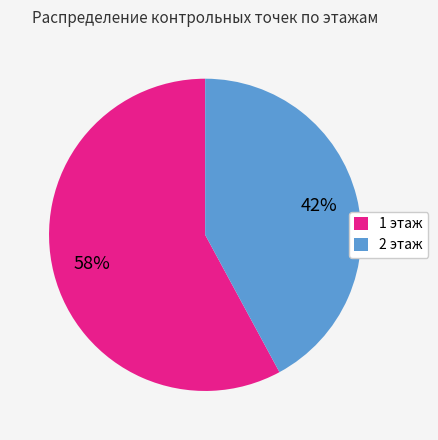

To the nearest percent, what is the difference between the 1 этаж and 2 этаж slice percentages?

16%